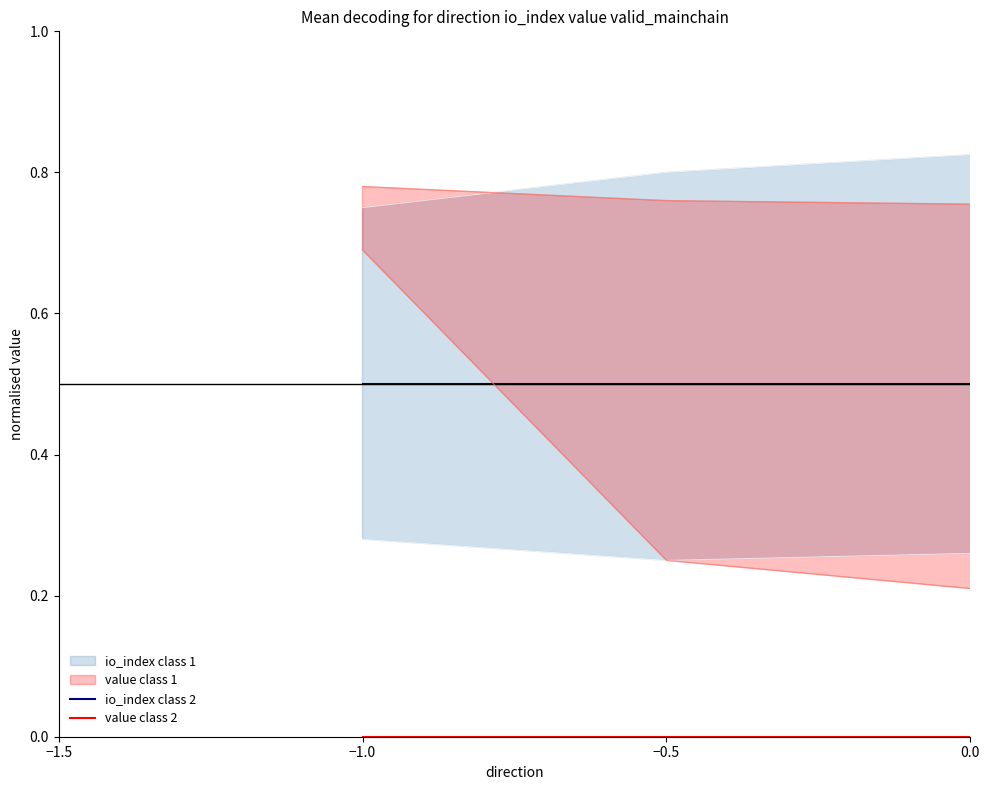

What position from the right is −0.5?

2